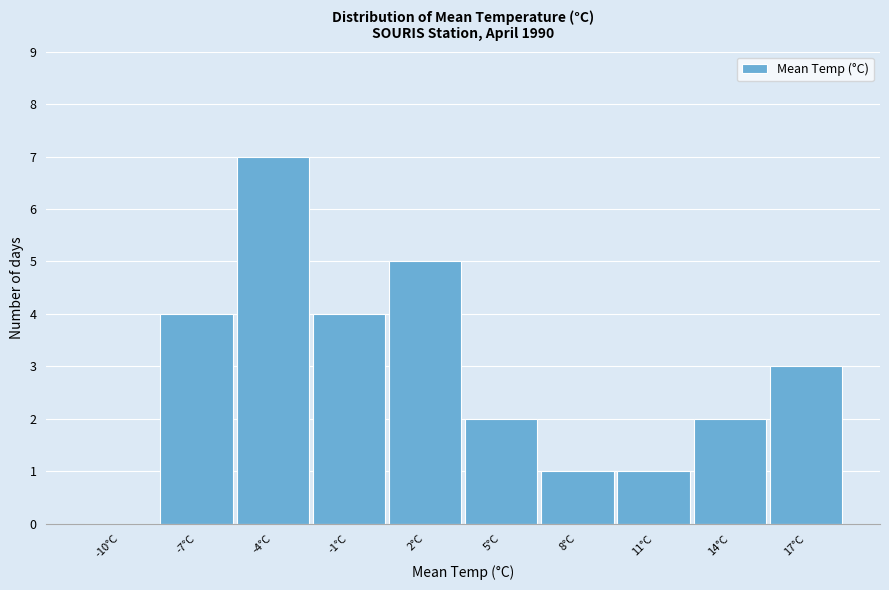

Reading left to right, list all the values displayed in this chart.

-10°C=0	-7°C=4	-4°C=7	-1°C=4	2°C=5	5°C=2	8°C=1	11°C=1	14°C=2	17°C=3